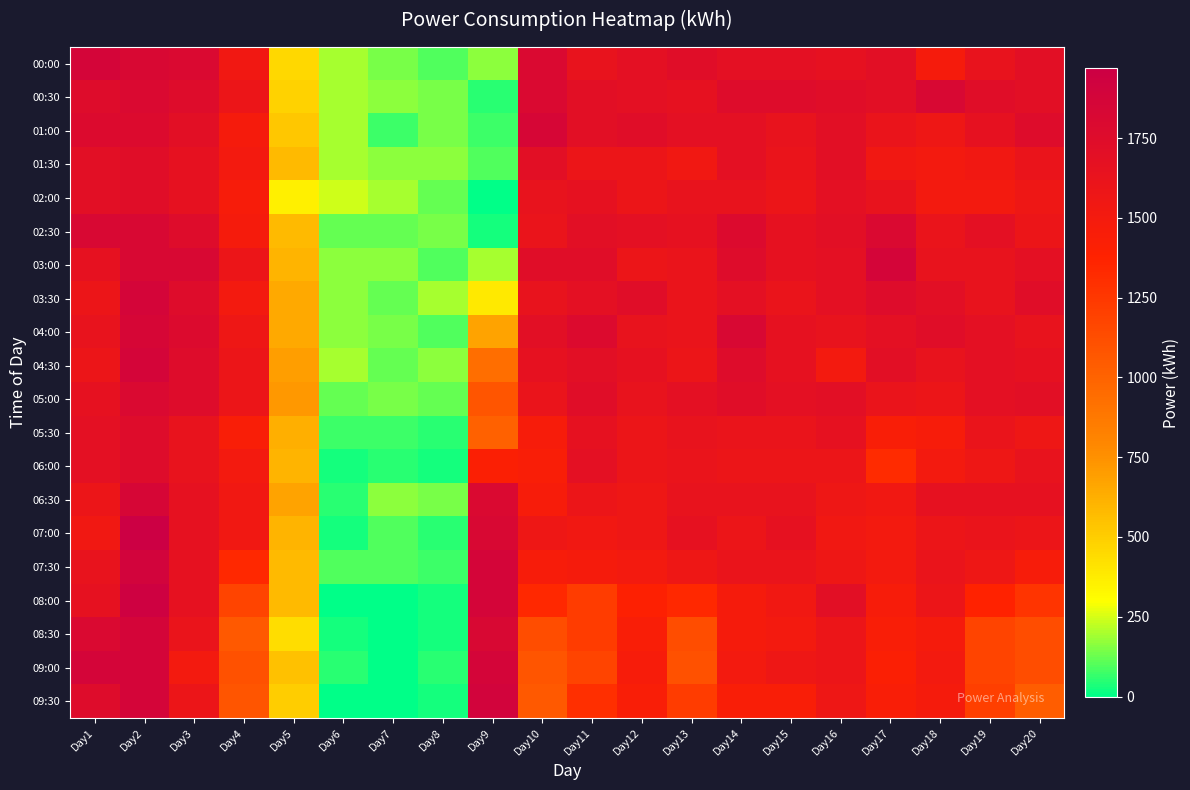

Which series changed the most between Day8 and Day11?

04:00